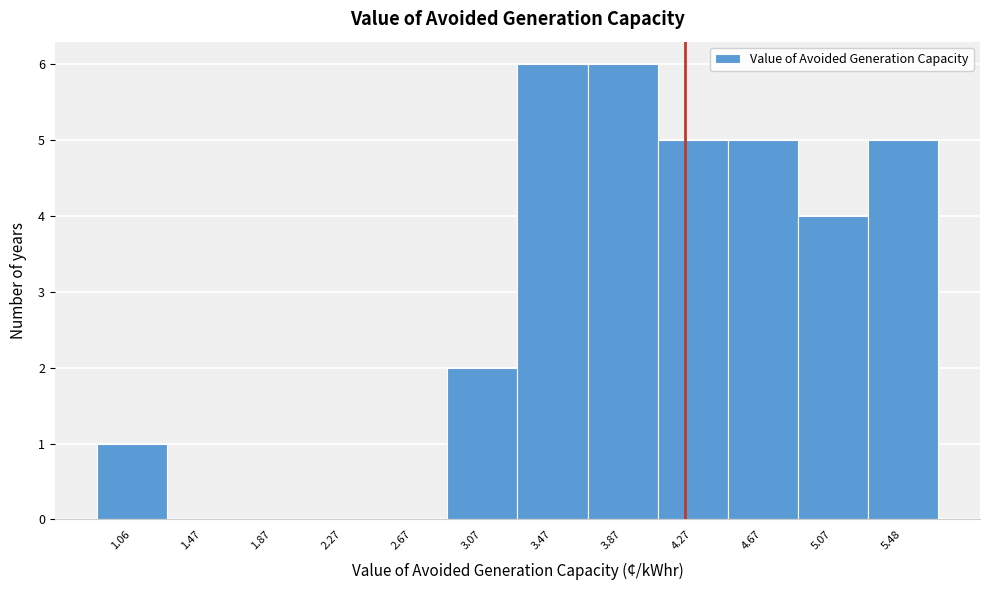

Reading right to left, what are all the values shown in this chart?

5.48=5	5.07=4	4.67=5	4.27=5	3.87=6	3.47=6	3.07=2	2.67=0	2.27=0	1.87=0	1.47=0	1.06=1